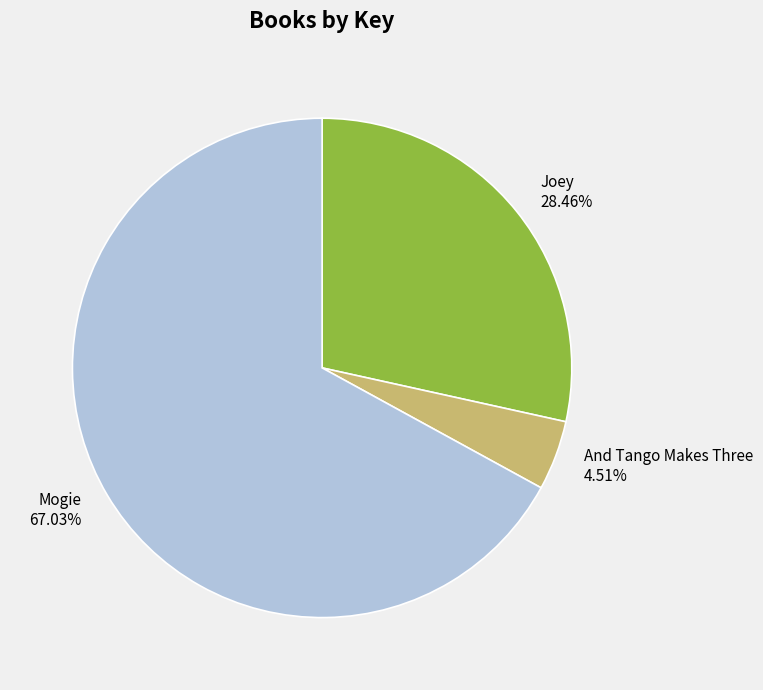

Which slice is the largest?

Mogie